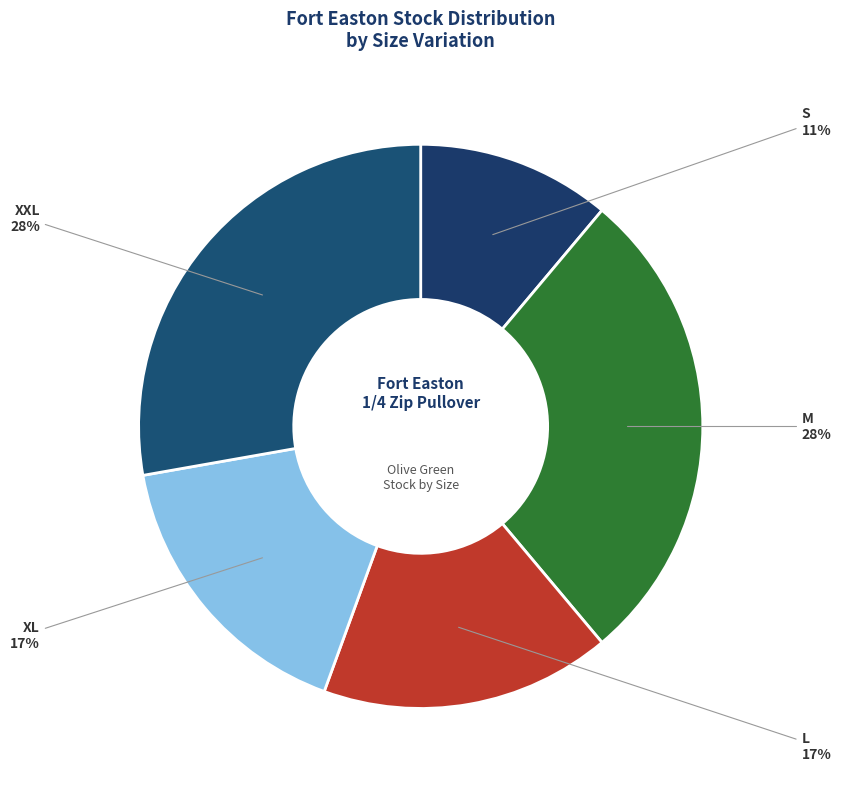

Which has a higher value, S or XL?

XL